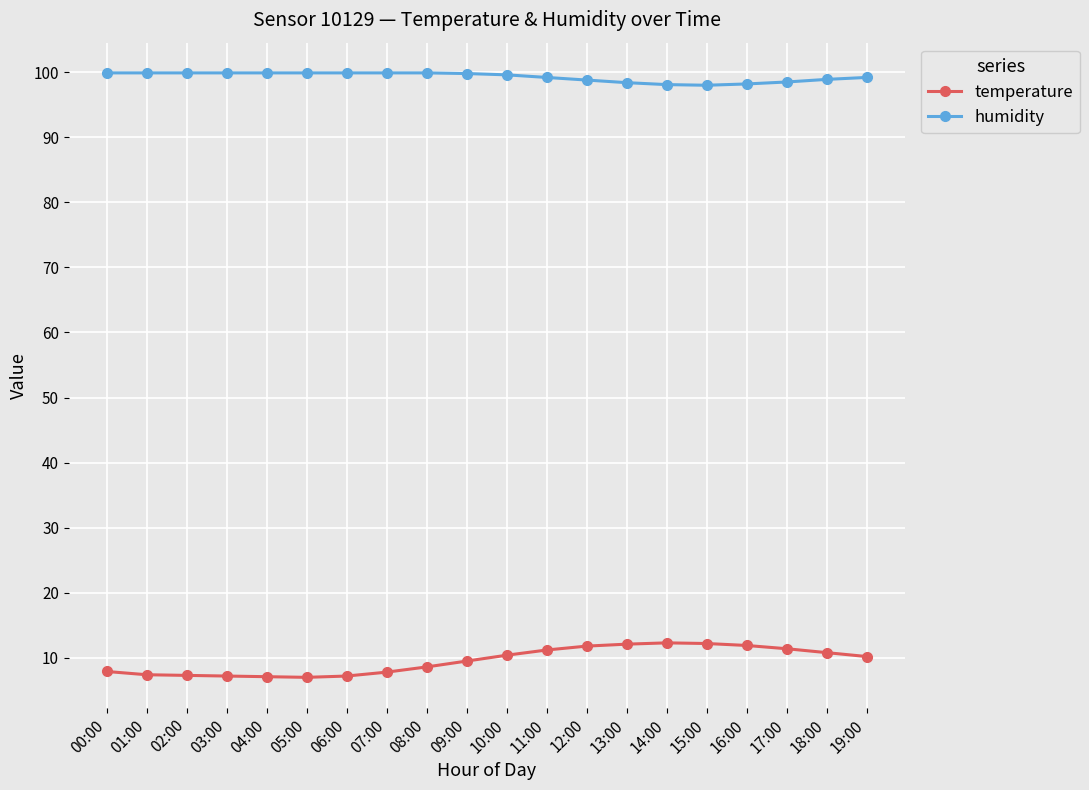

What is the difference between the temperature values at 01:00 and 19:00?

2.8